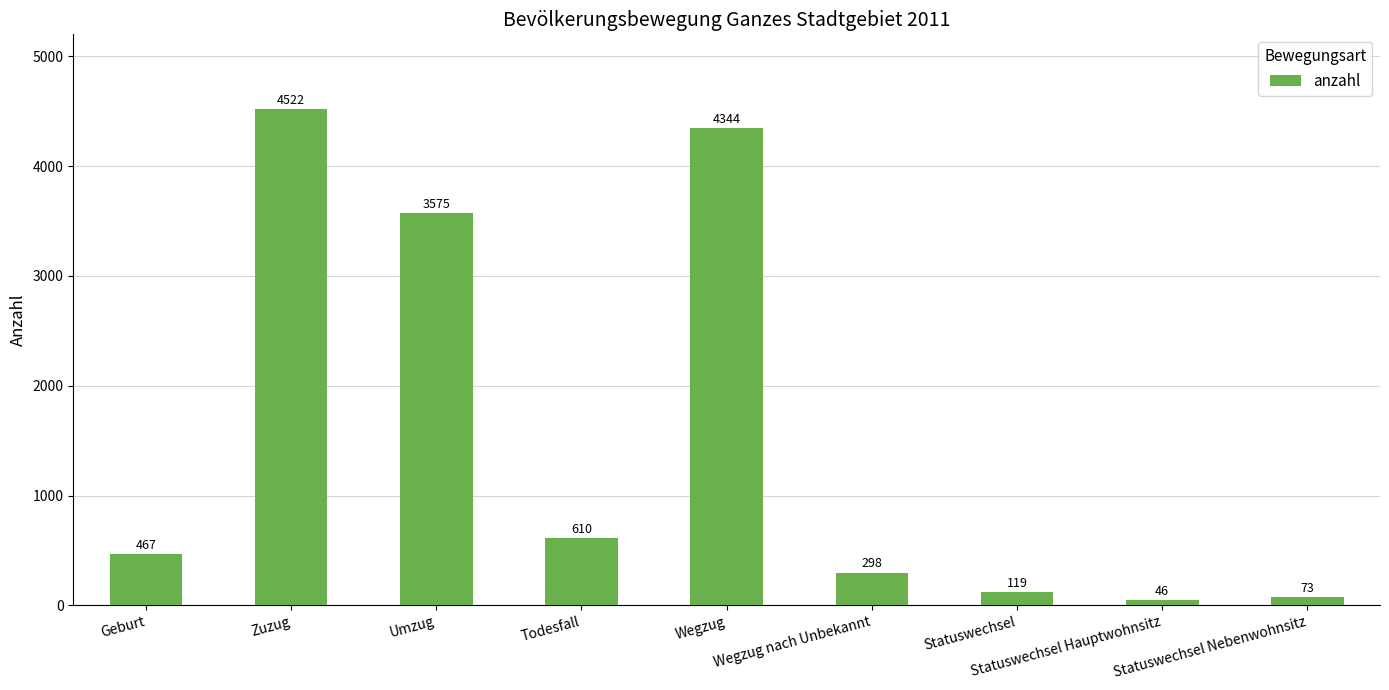

At which label is the value closest to 2284?

Umzug